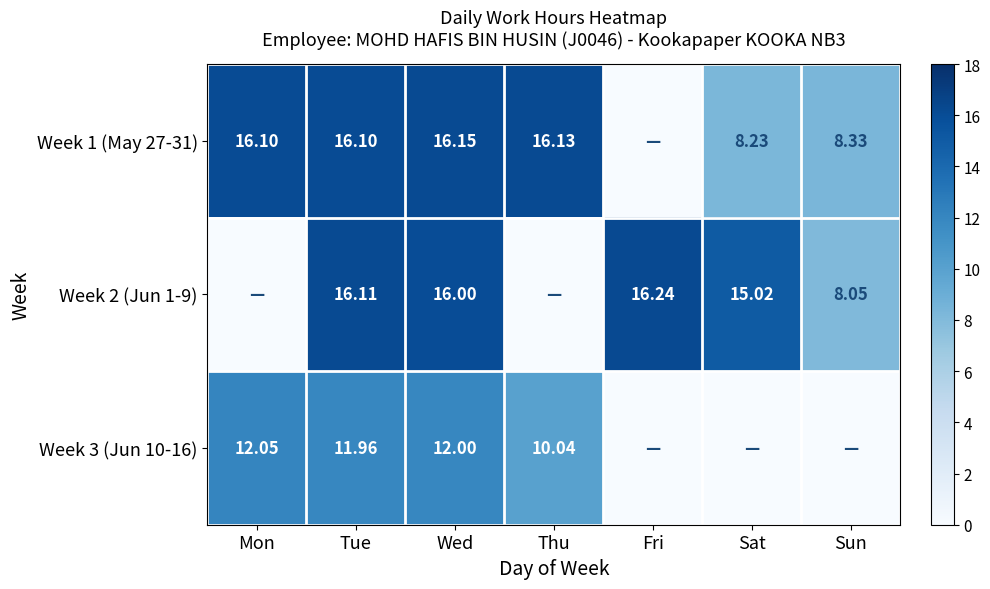

The Week 1 (May 27-31) series shows 8.2 at Sat. True or false?

True